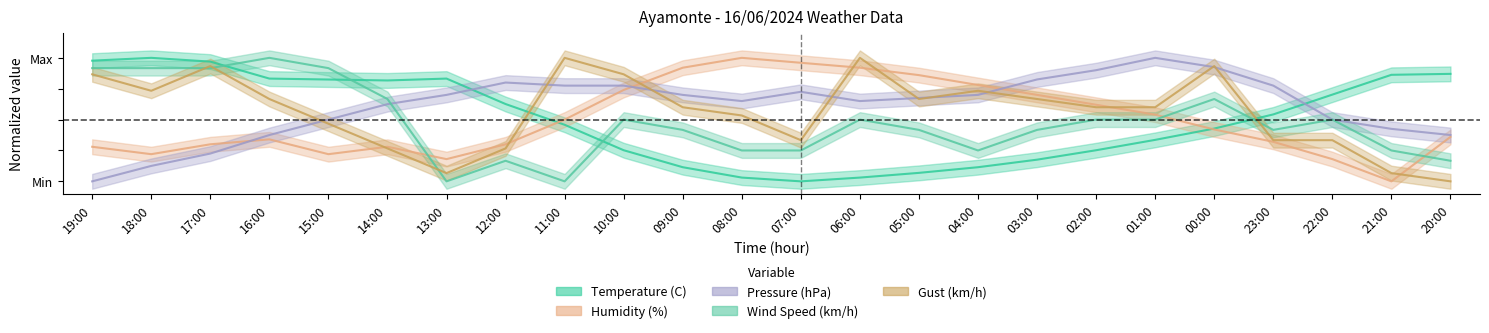

At which category is the sum across all series the highest?

00:00